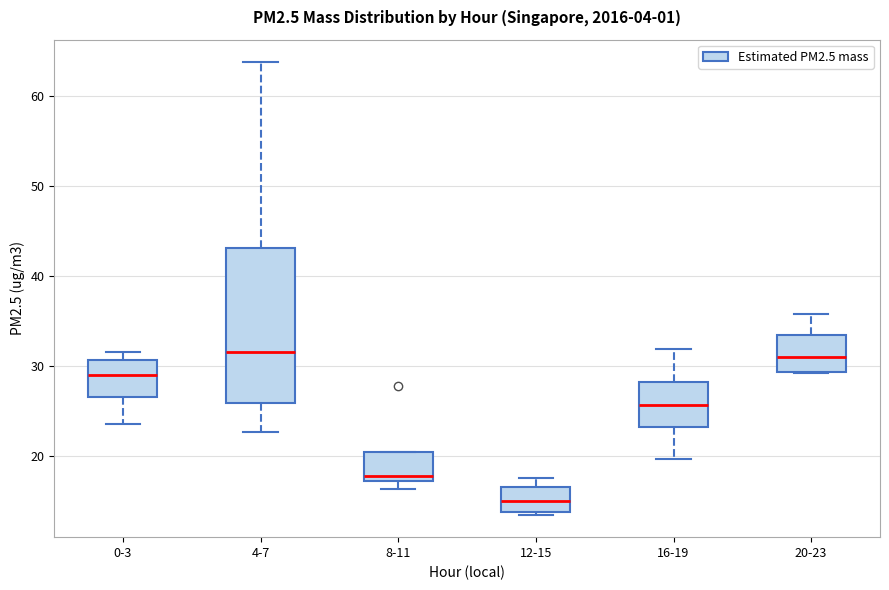

Where does the upper whisker of the box for 12-15 end on the y-axis? The values are not printed on the chart, so give them approximately, as read against the axis.

18